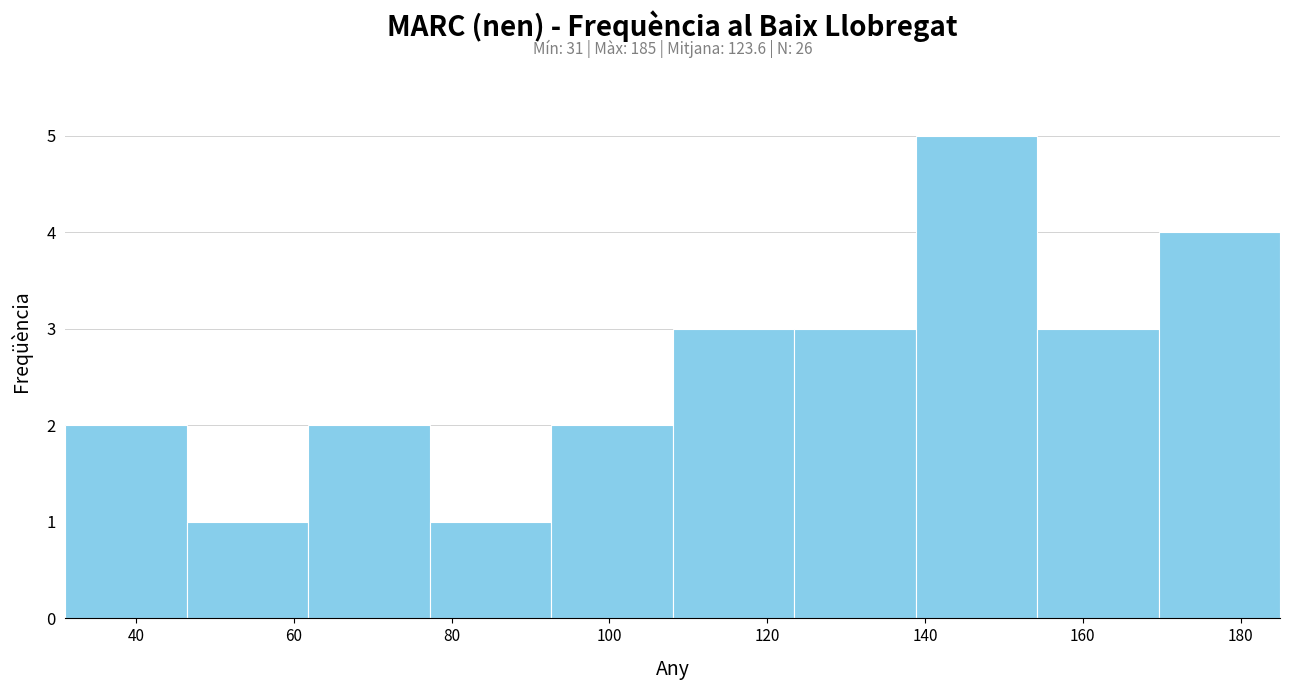

Over which range of the x-axis is the bar tallest?

138.8 to 154.2